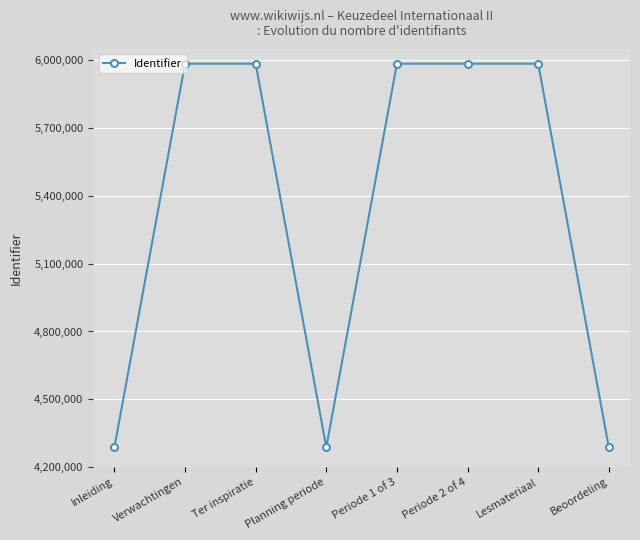

What is the sum of all values?

42784155